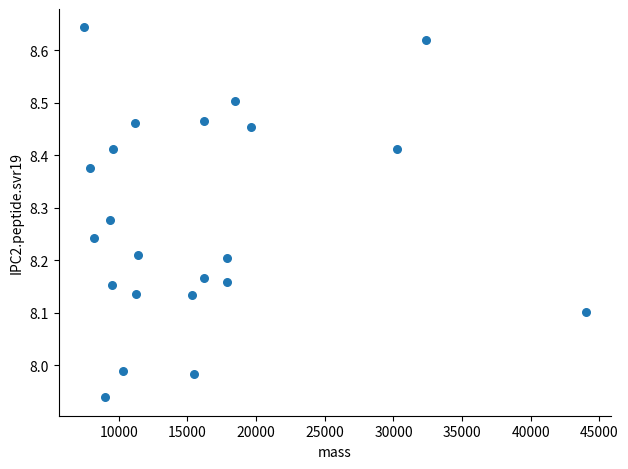

What is the range of X values (max minus min)?

36583.6